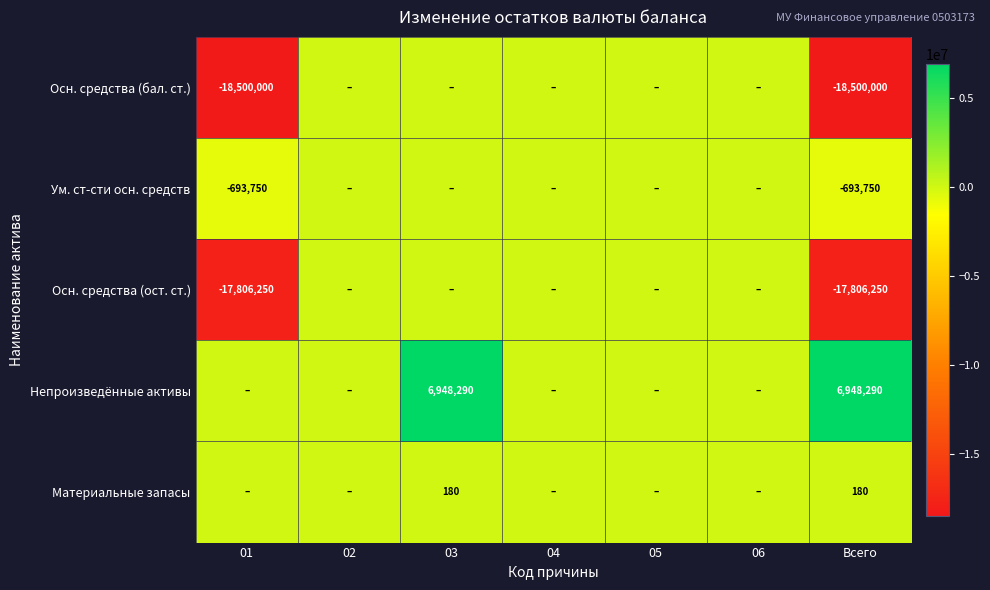

What is the difference between the highest and lowest values at Всего?

25448290